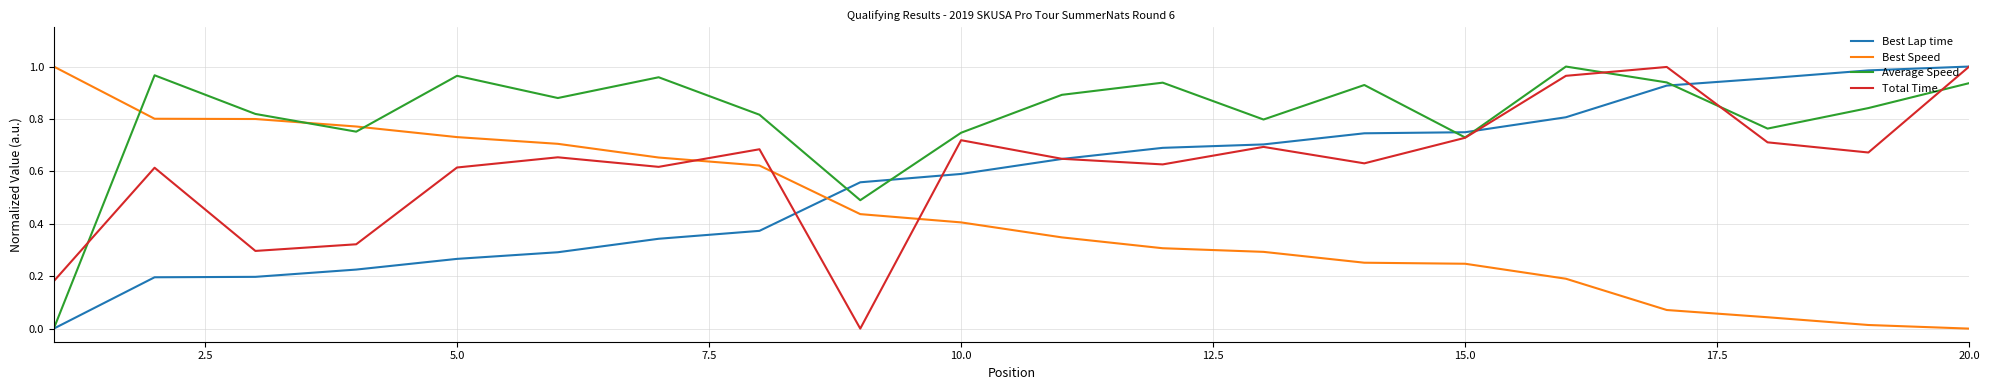

Rank the series by their average value, from highest to lowest.

Average Speed, Total Time, Best Lap time, Best Speed